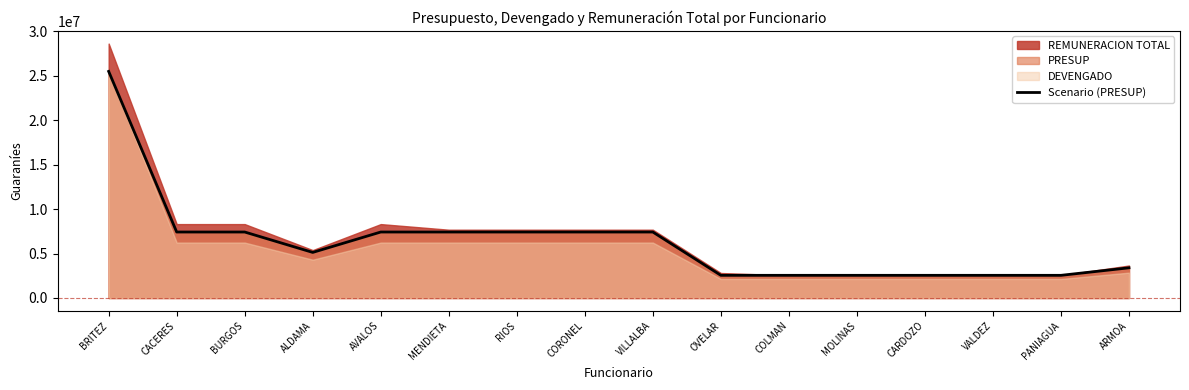

What is the minimum value for Scenario (PRESUP)?

2550307